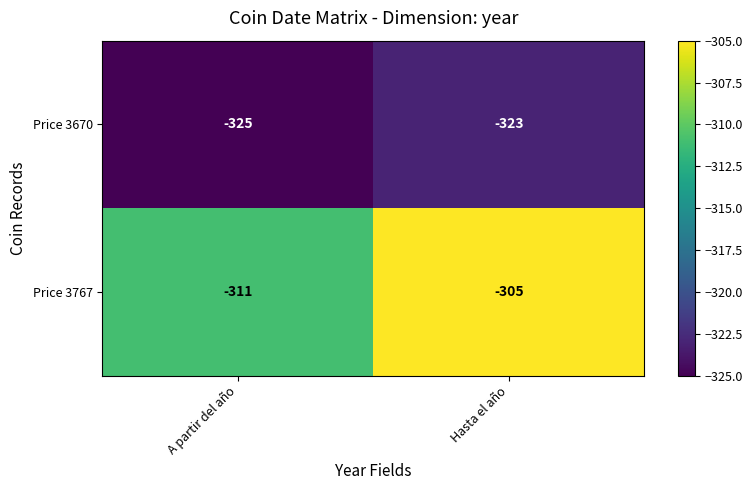

Count the number of data series in this chart.

2